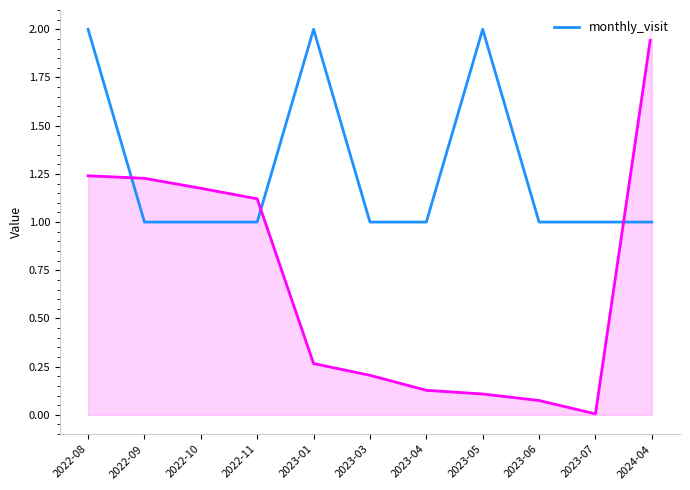

Which has a higher value, 2022-09 or 2023-03?

2022-09